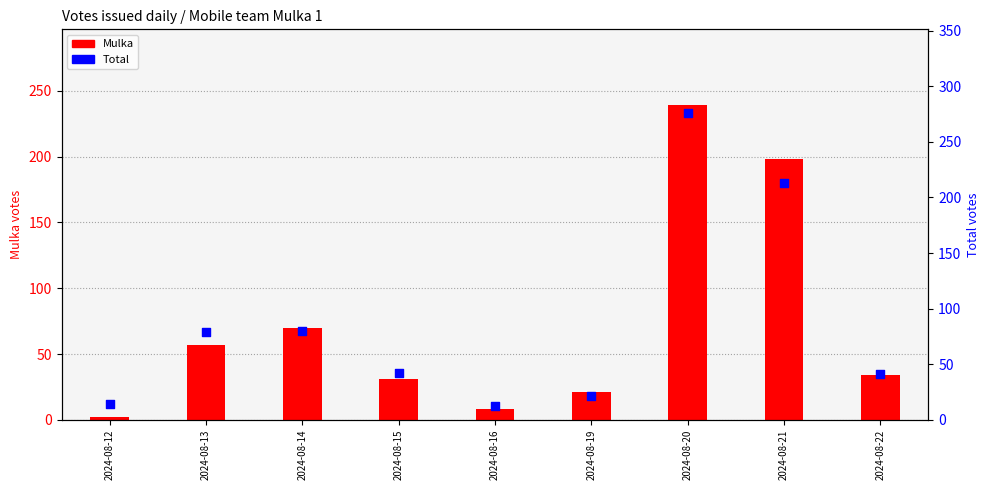

Which series has the largest total across all categories?

Total